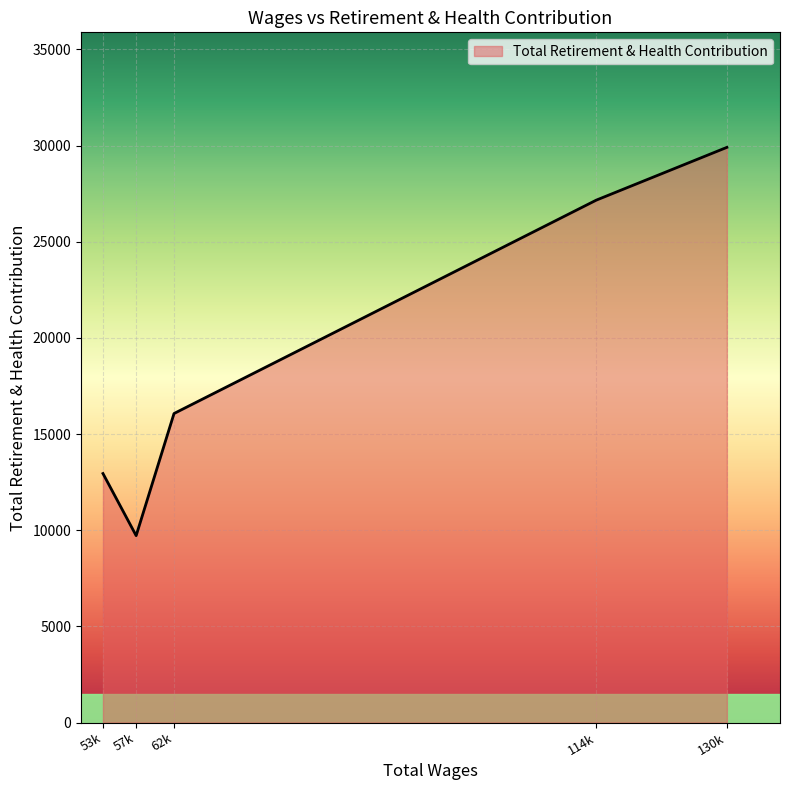

What is the greatest value displayed?

29909